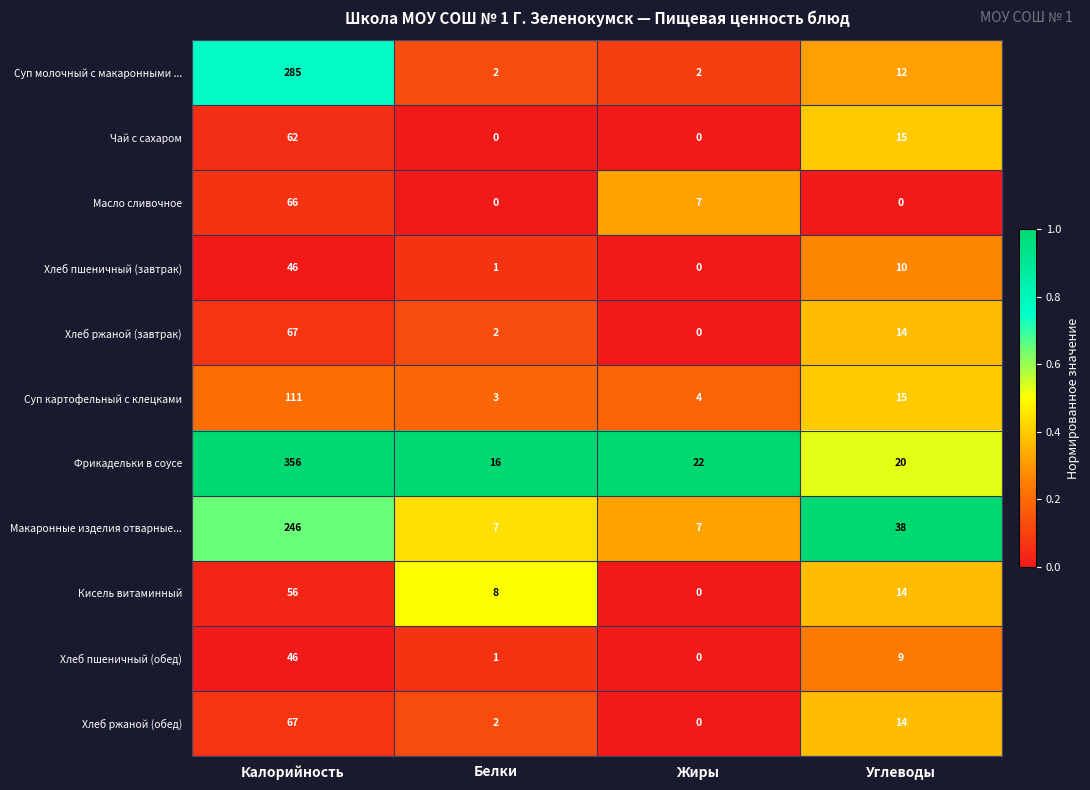

At which label does Хлеб пшеничный (обед) first exceed 9?

Калорийность